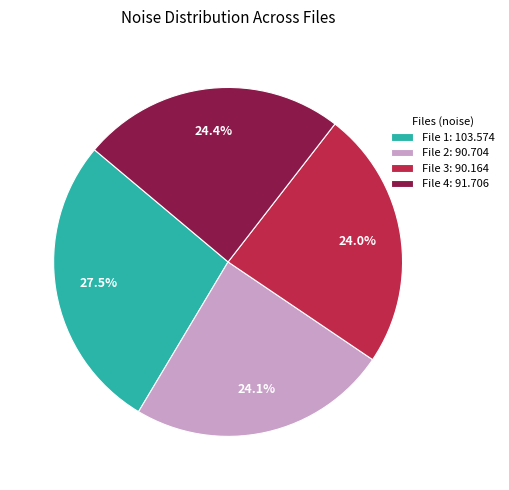

Count the number of slices in the pie.

4